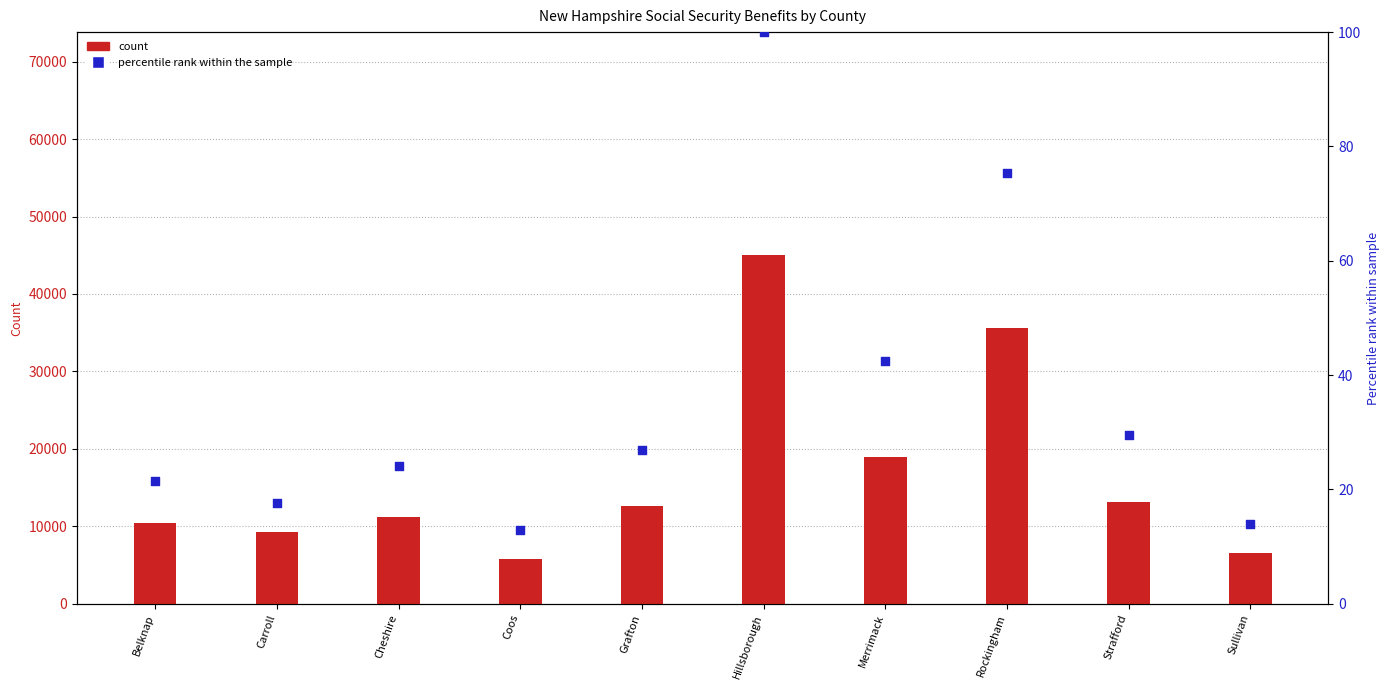

Which series contains the lowest Y value?

Women 65+ (percentile)